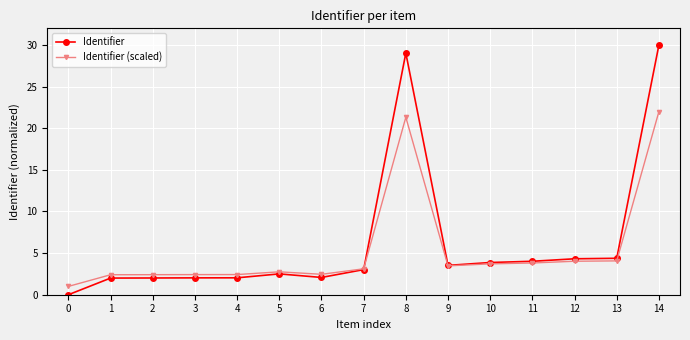

Which series has the widest spread of values?

Identifier